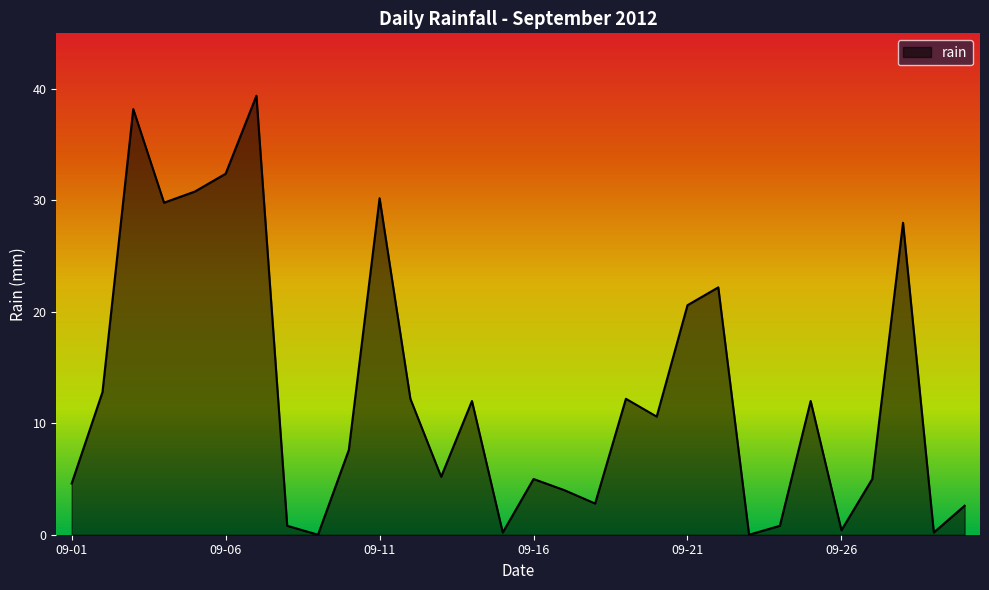

What is the greatest value displayed?

39.4